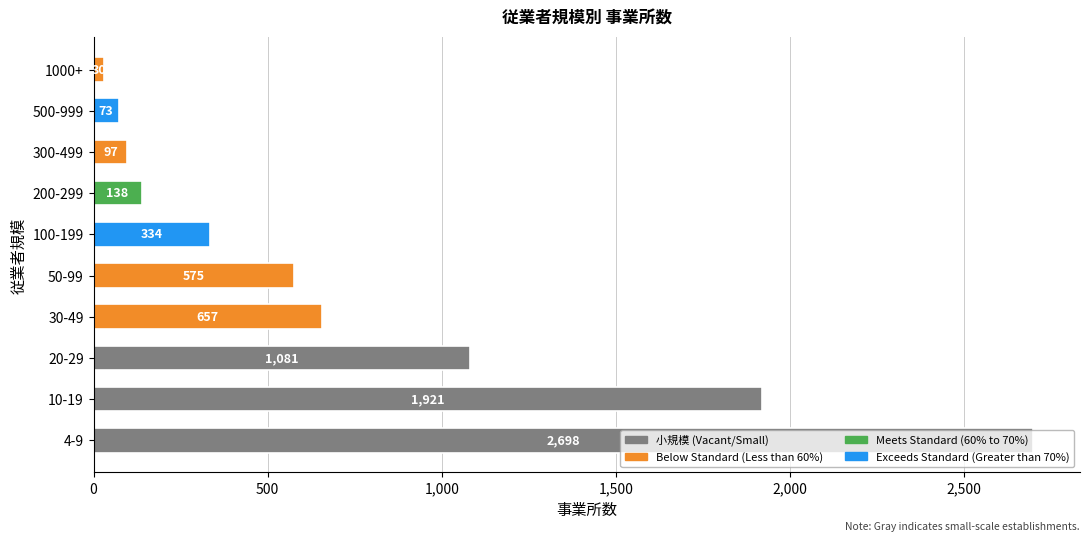

Does the chart contain stacked bars?

No